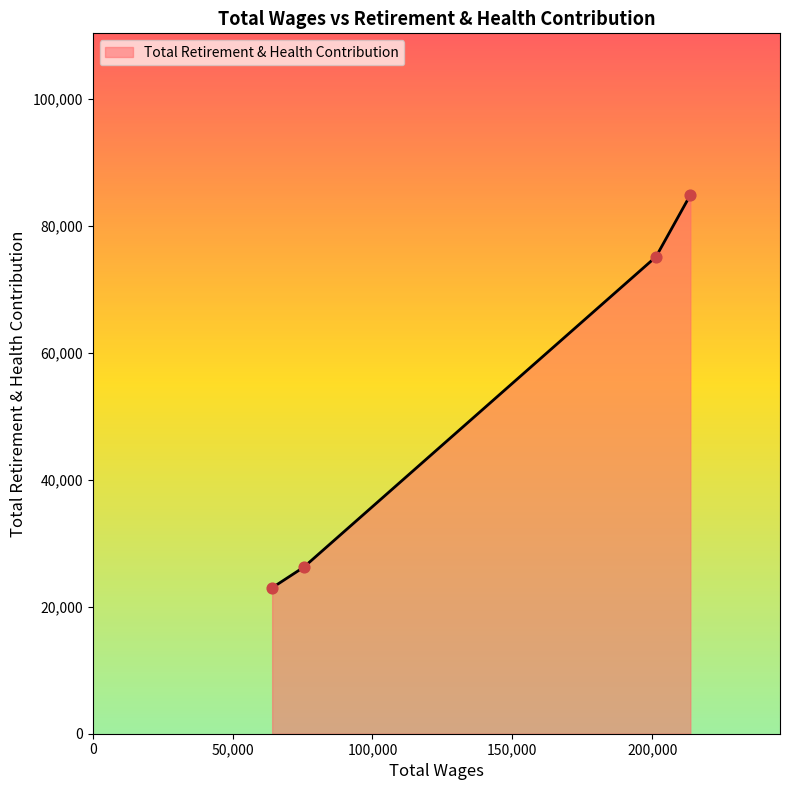

True or false: there are more than 0 points higher than both neighbors.

False